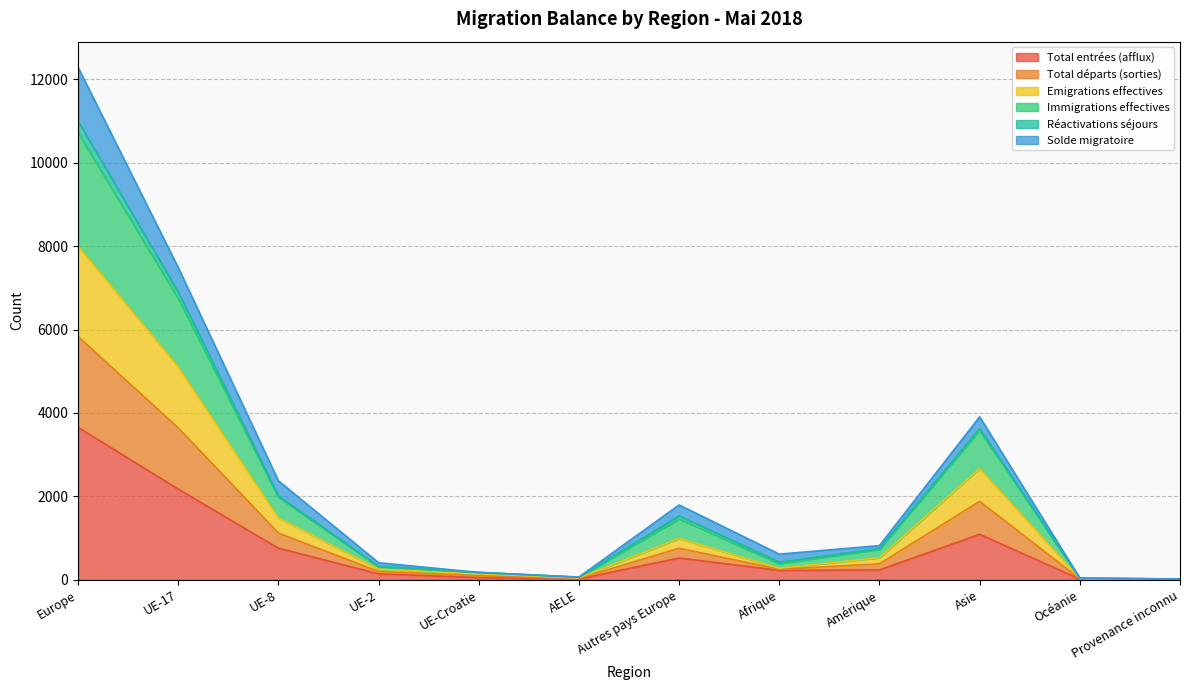

True or false: Total entrées (afflux) has more than 2 interior local peaks.

False